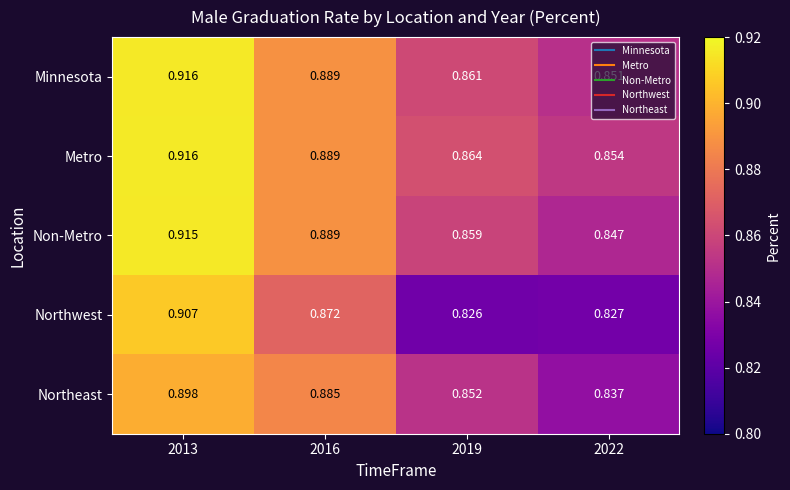

Between 2019 and 2022, which series saw the biggest shift?

Northeast